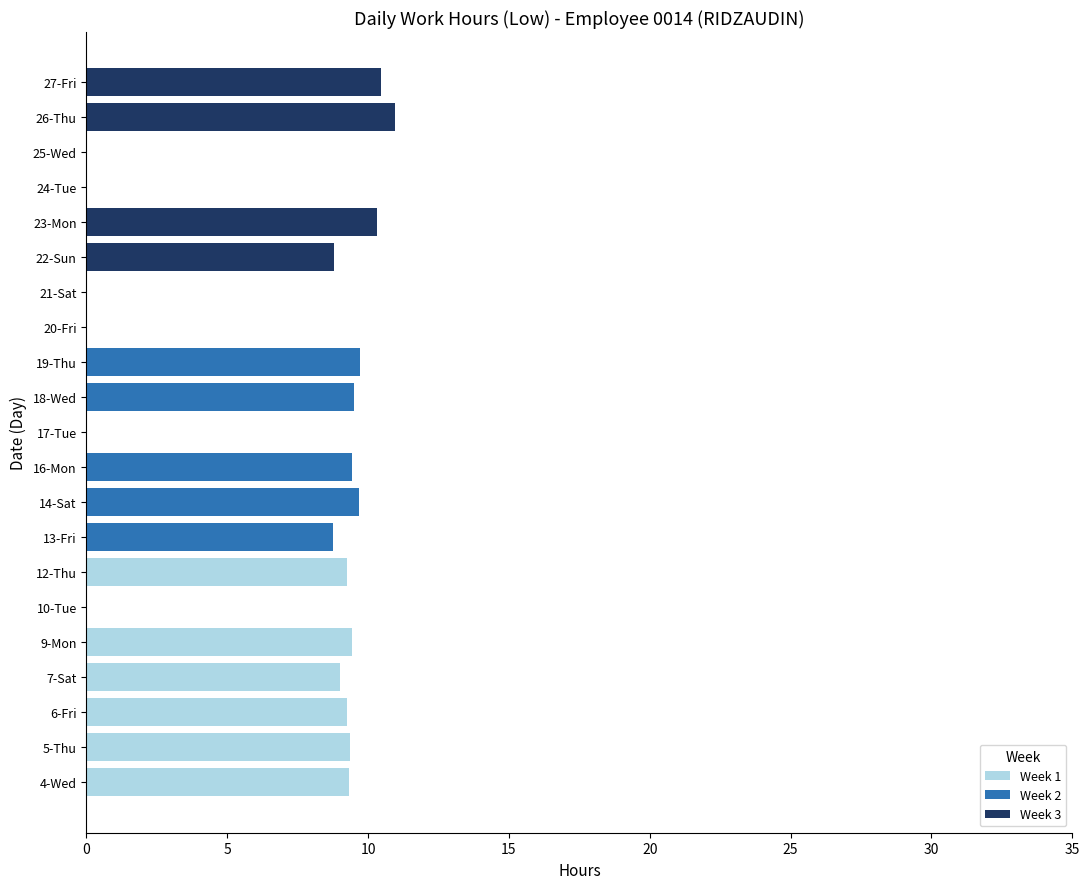

What is the sum of all Week 1 values?

55.6